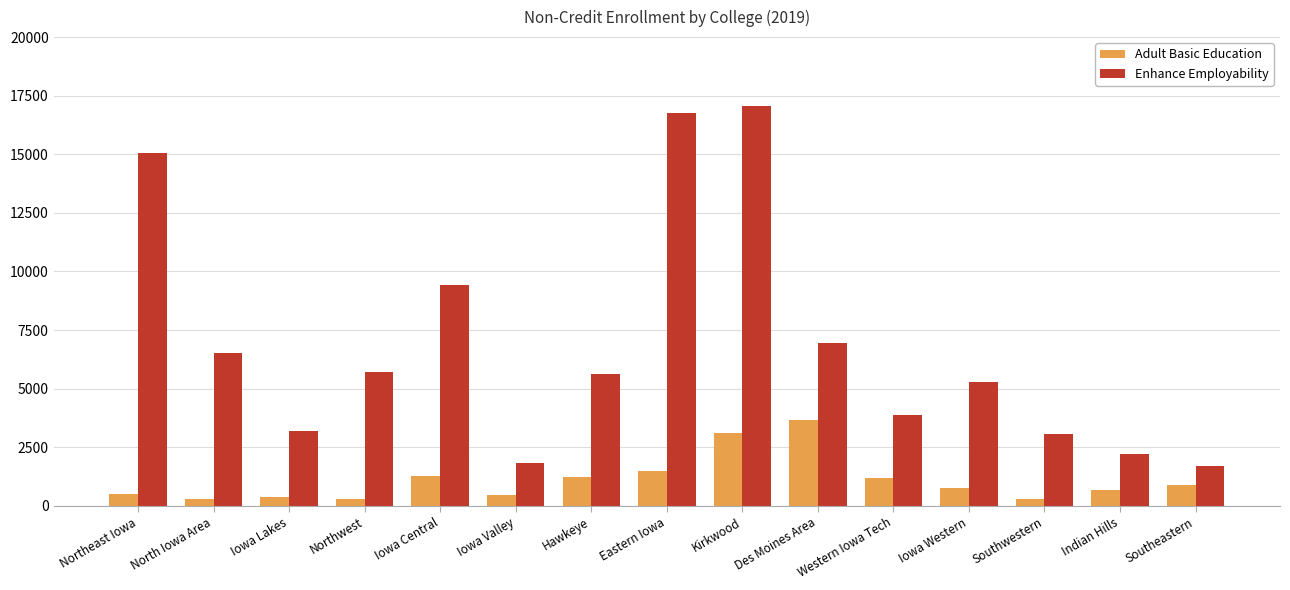

True or false: Adult Basic Education has a value of 483 at Iowa Valley.

True